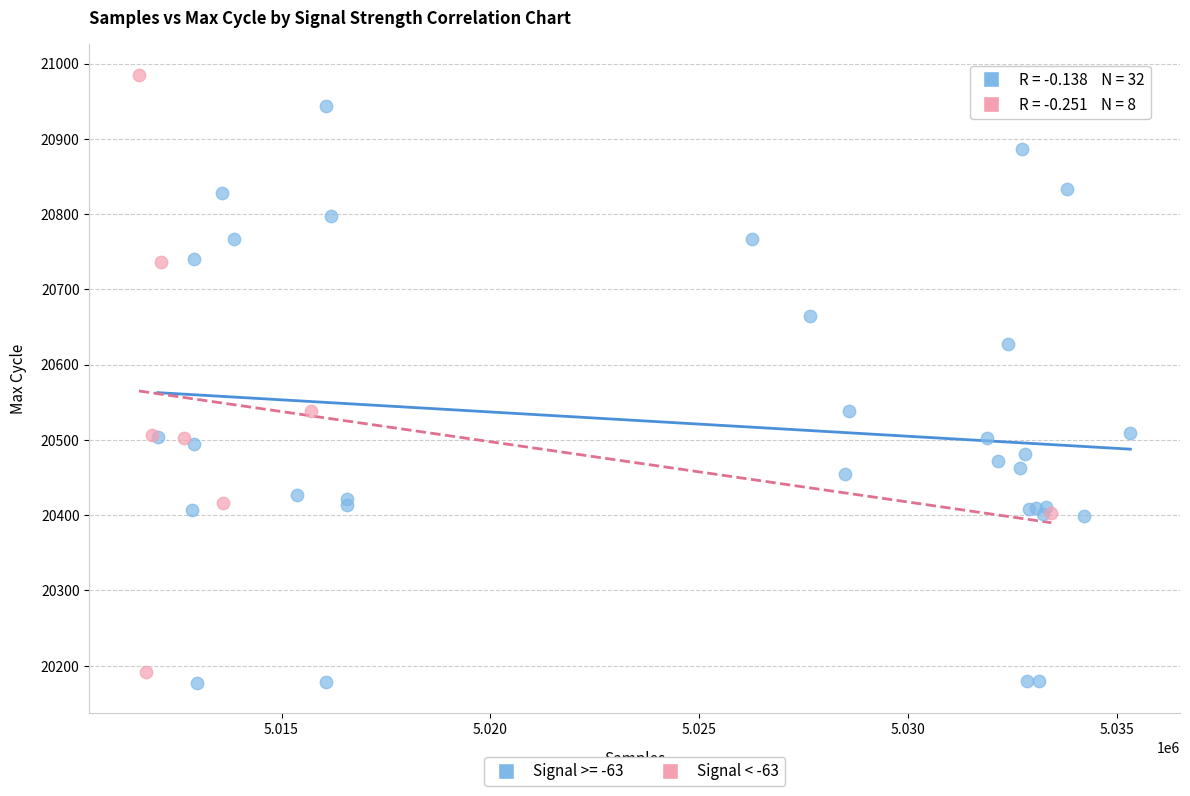

Which series reaches the maximum Y coordinate?

Signal < -63